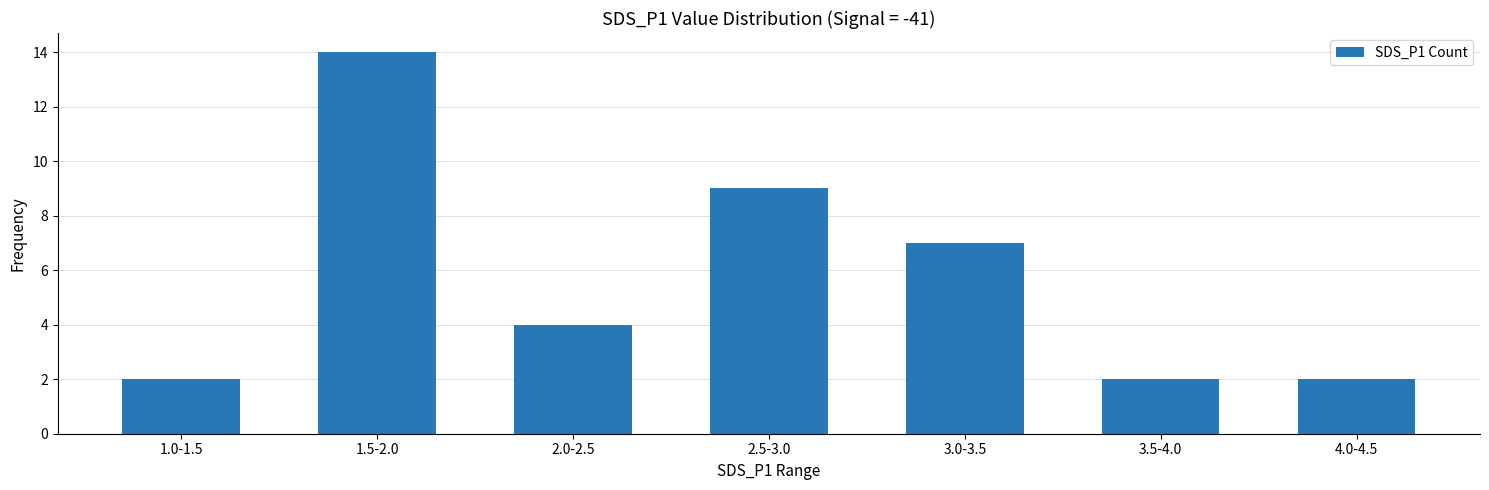

Which label corresponds to the largest value in the chart?

1.5-2.0